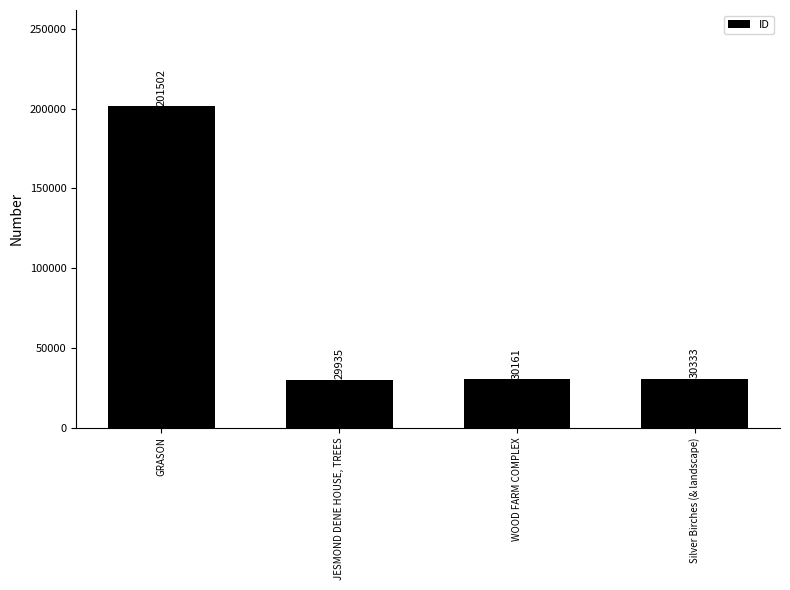

Rank the categories by value from highest to lowest.

GRASON, Silver Birches (& landscape), WOOD FARM COMPLEX, JESMOND DENE HOUSE, TREES